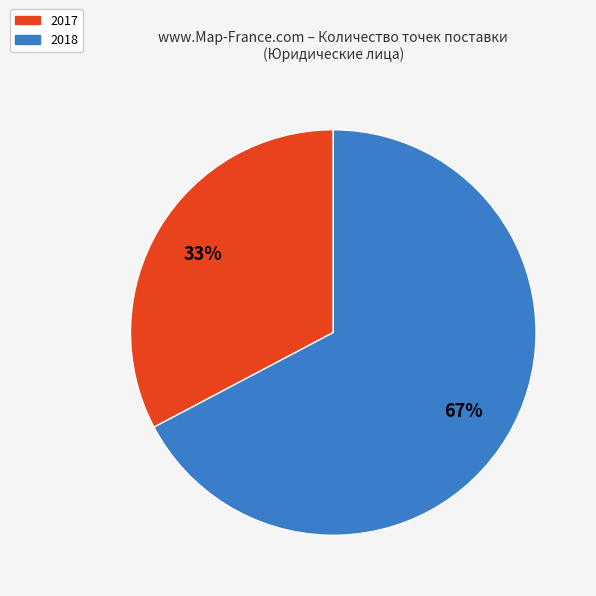

To the nearest percent, what portion does 2018 represent?

67%